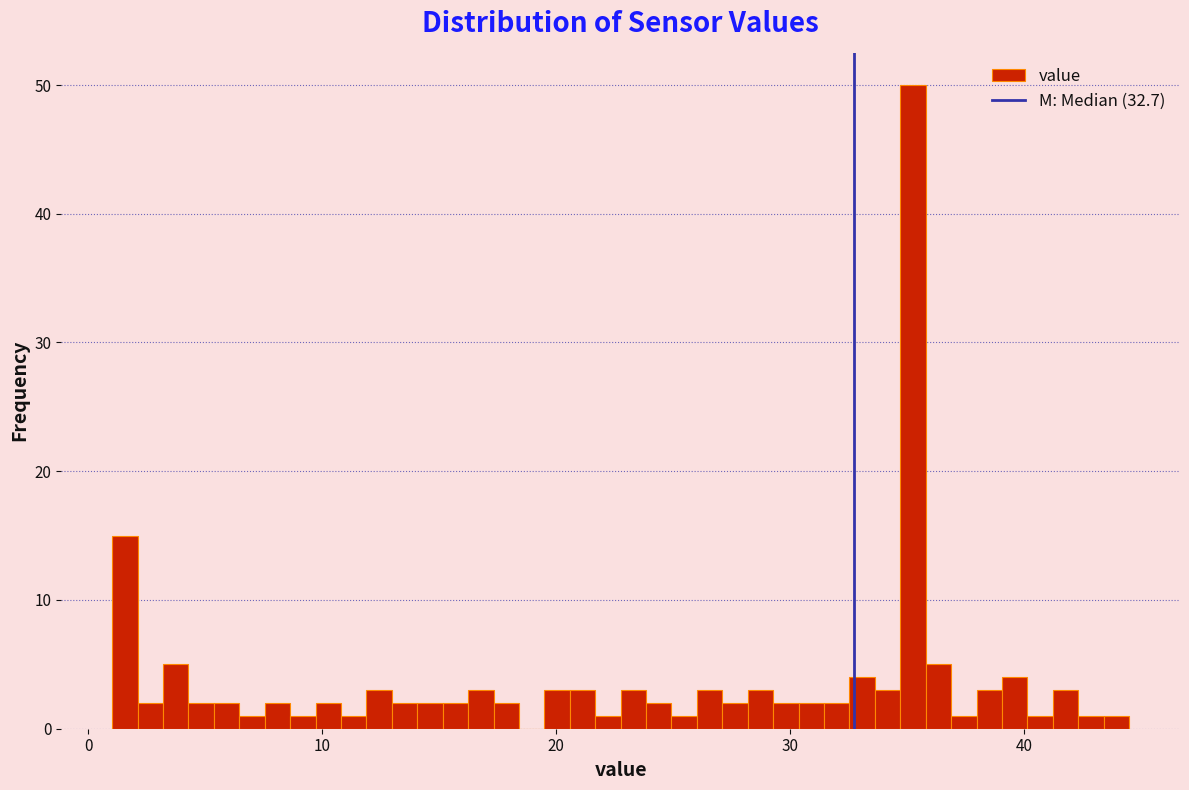

Around what value on the x-axis is the tallest bar? Give the approximate position of its centre, as read against the axis.

35